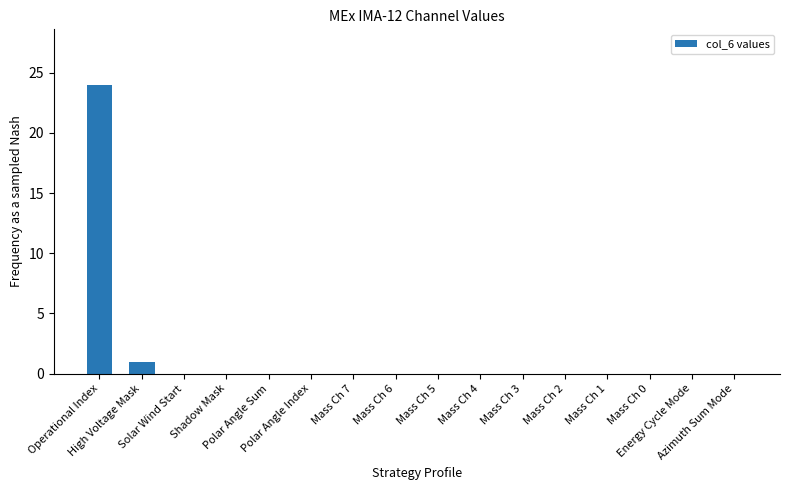

What is the greatest value displayed?

24